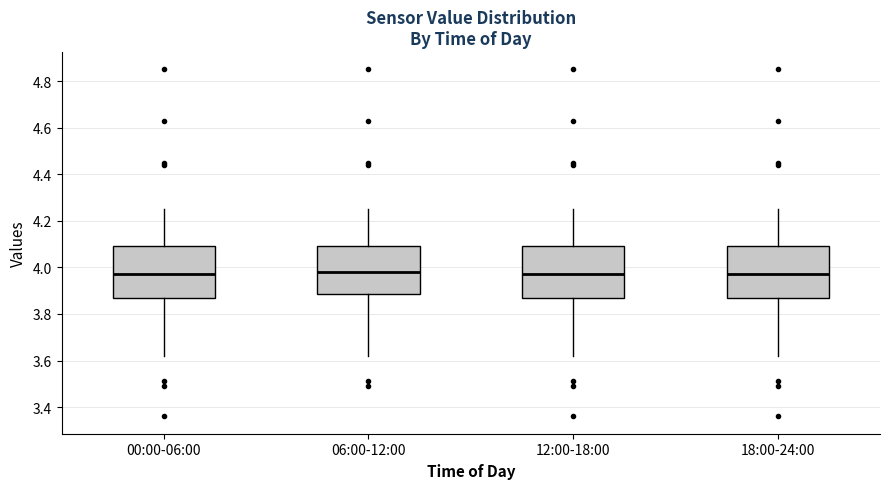

Reading left to right, transcribe this box plot: for each box, give where its median line is, the range the box spans, and where its two whiskers end, as read against the y-axis. The values are not printed on the chart, so give them approximately, as read against the axis.

00:00-06:00: median 3.98, box 3.86 to 4.10, whiskers 3.62 to 4.26
06:00-12:00: median 3.98, box 3.88 to 4.10, whiskers 3.62 to 4.26
12:00-18:00: median 3.98, box 3.86 to 4.10, whiskers 3.62 to 4.26
18:00-24:00: median 3.98, box 3.86 to 4.10, whiskers 3.62 to 4.26